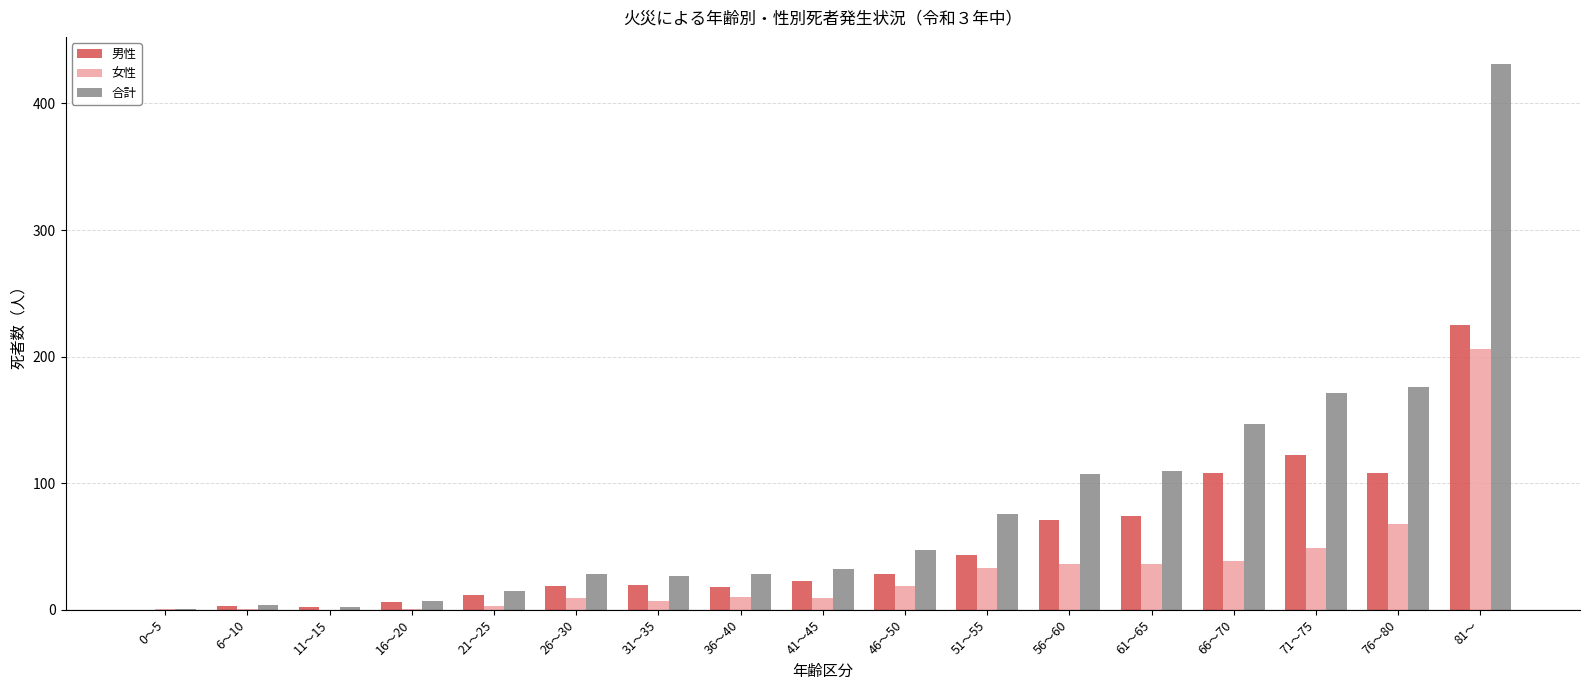

True or false: 男性 has a value of 12 at 21～25.

True